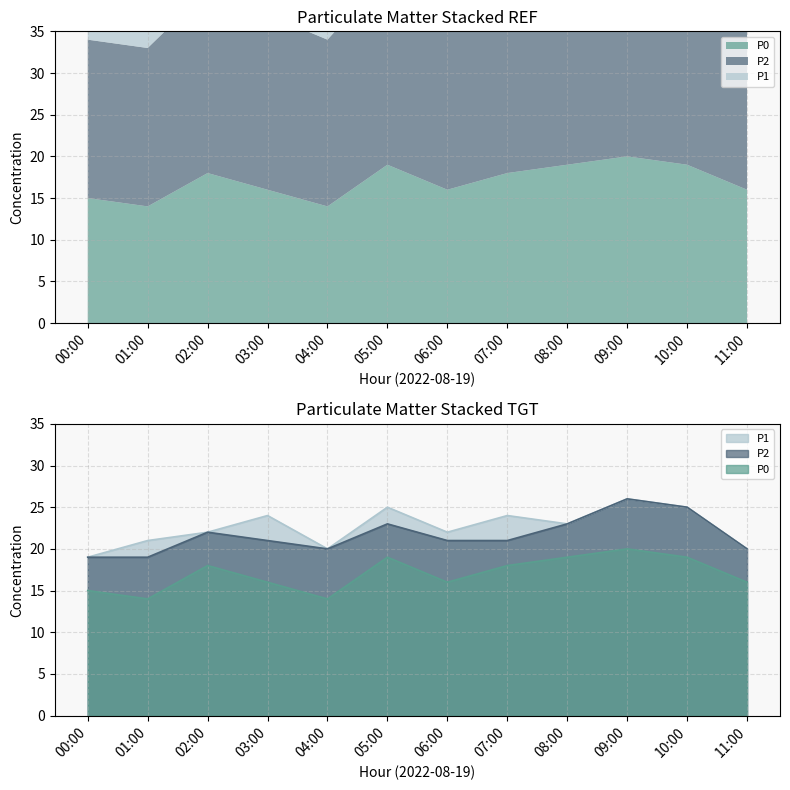

What are all the series names shown in the legend?

P1, P2, P0